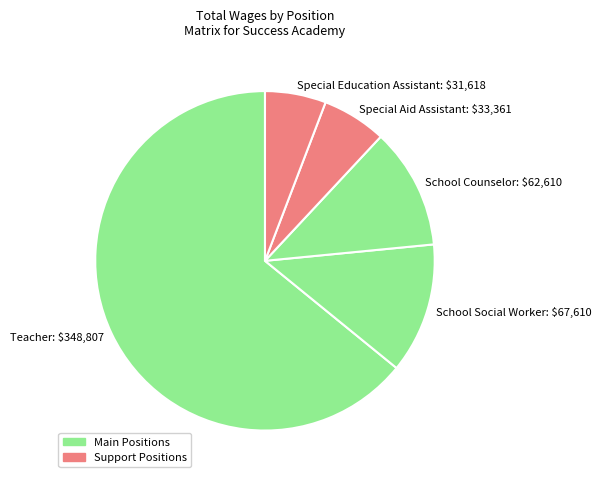

Is there any slice that represents more than half of the pie?

Yes